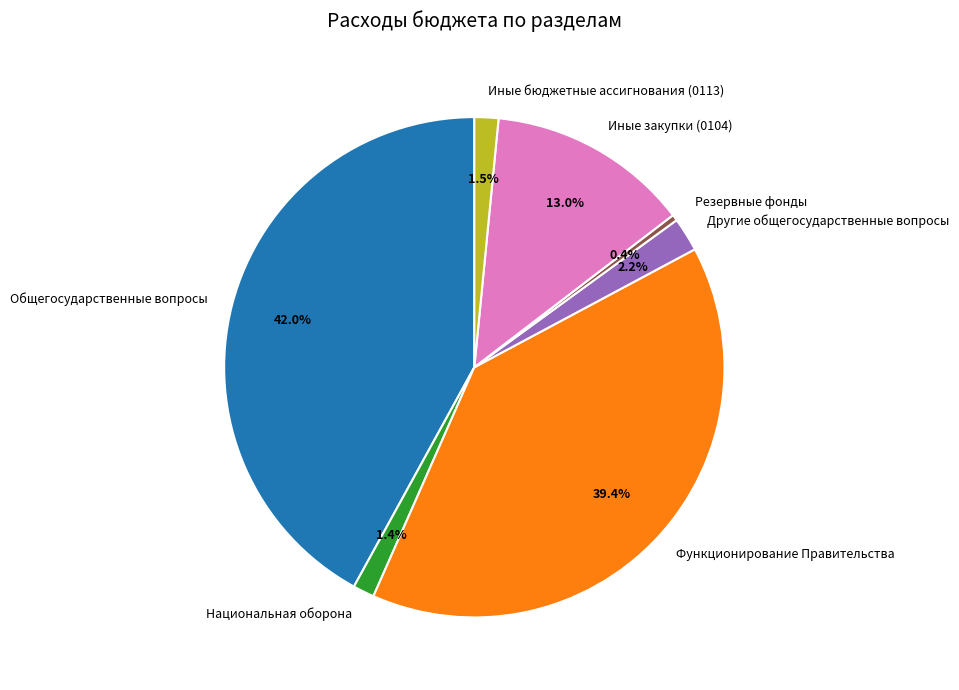

Approximately how many times larger is the value at Резервные фонды compared to Иные бюджетные ассигнования (0113)?

0.3